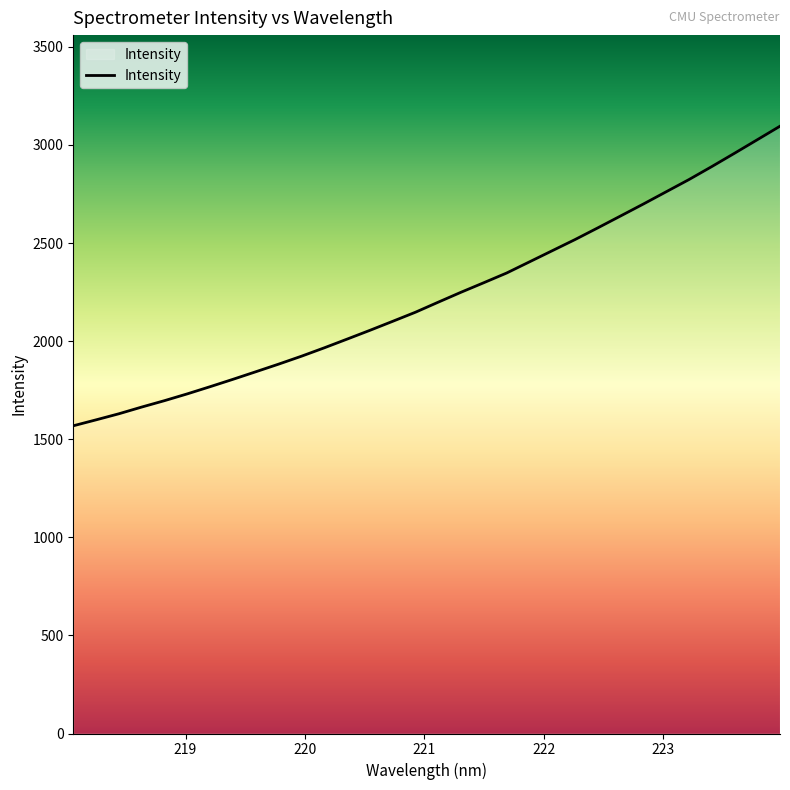

What is the smallest value displayed?

1568.4